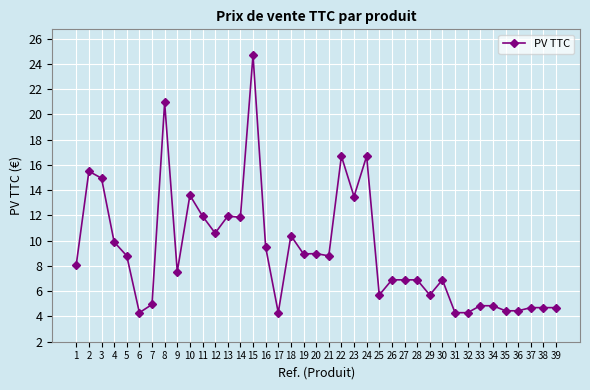

What is the smallest value displayed?

4.3